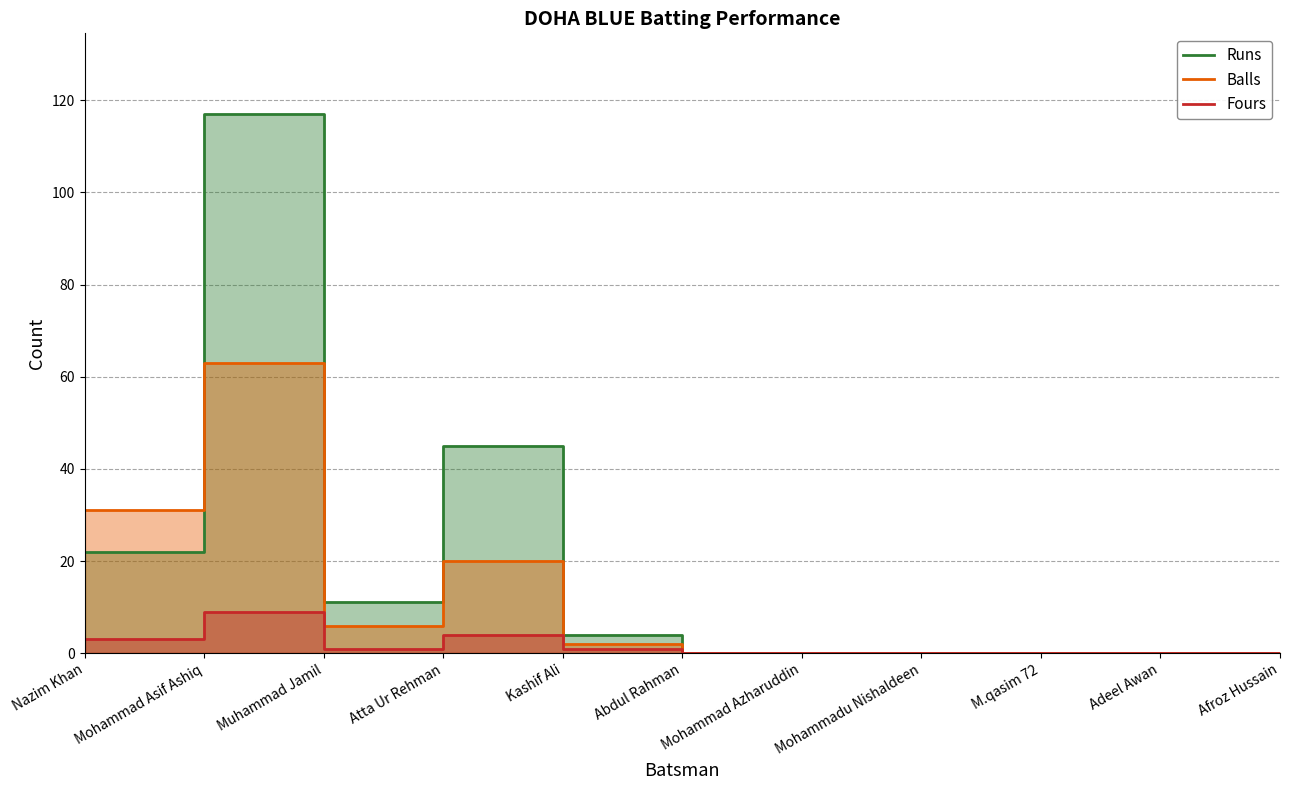

List the labels in order of Balls value, smallest first.

Abdul Rahman, Mohammad Azharuddin, Mohammadu Nishaldeen, M.qasim 72, Adeel Awan, Afroz Hussain, Kashif Ali, Muhammad Jamil, Atta Ur Rehman, Nazim Khan, Mohammad Asif Ashiq